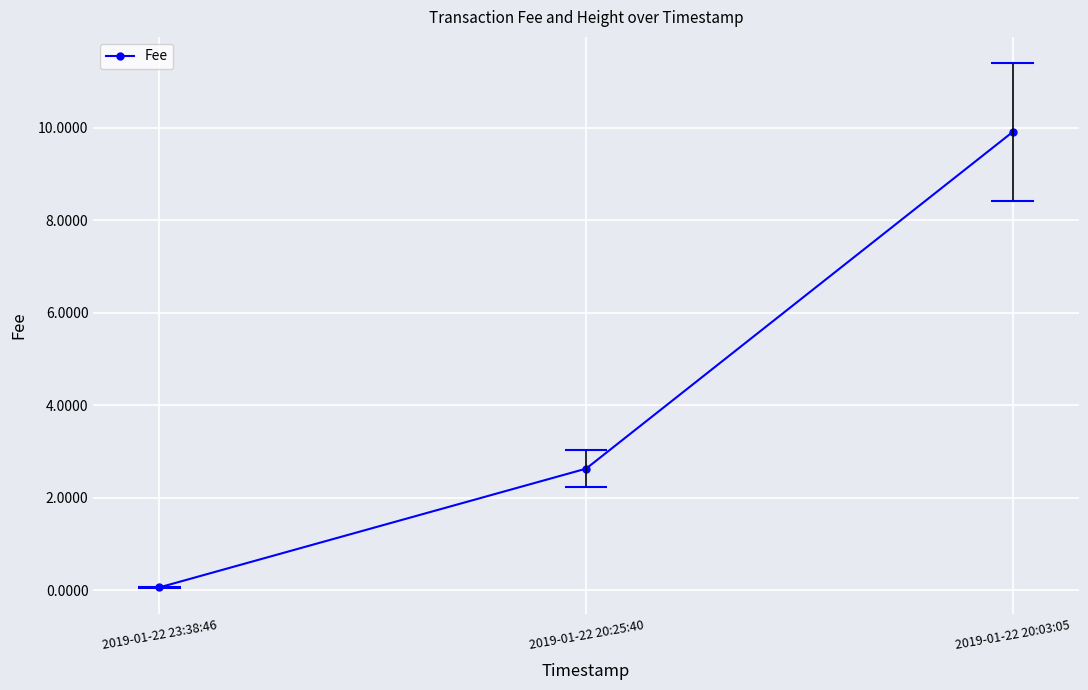

How many distinct data groups are displayed?

1